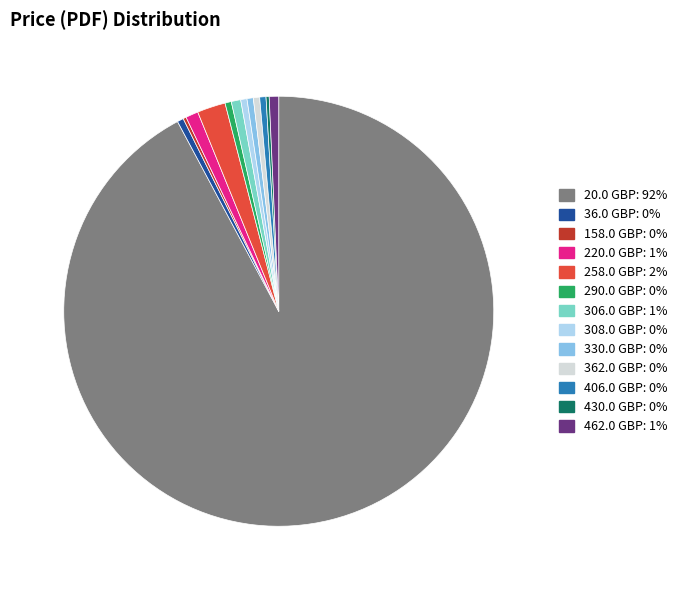

Which has a higher value, 258.0 GBP or 362.0 GBP?

258.0 GBP